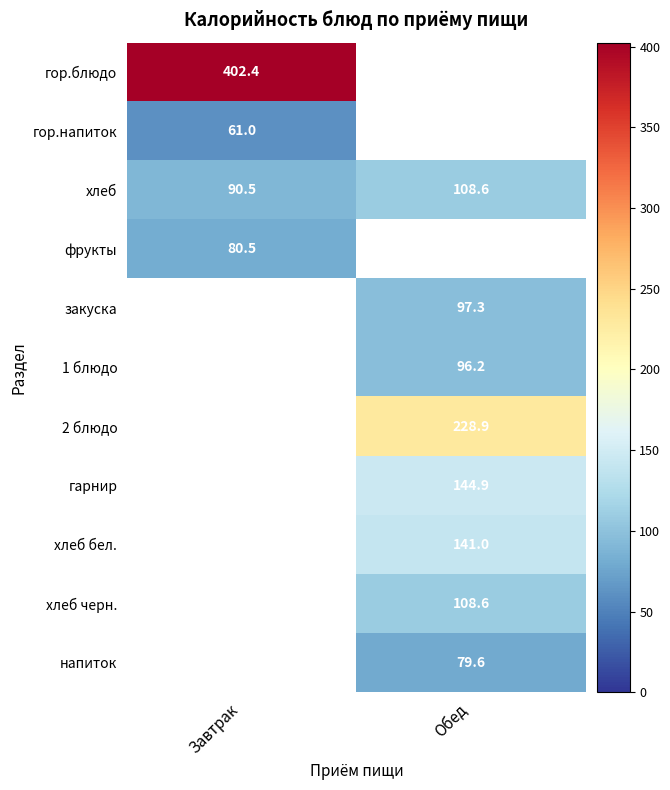

Is the value of гарнир at Обед greater than the value of хлеб at Обед?

Yes